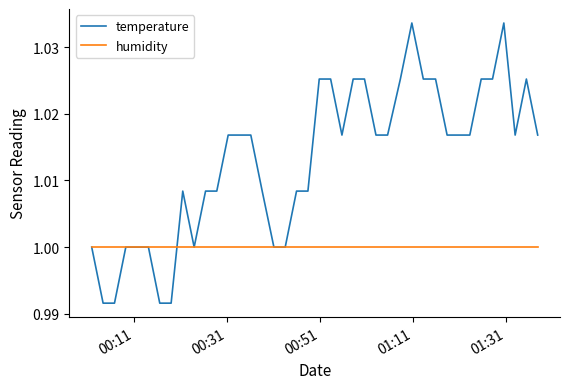

Which series has the largest total across all categories?

temperature